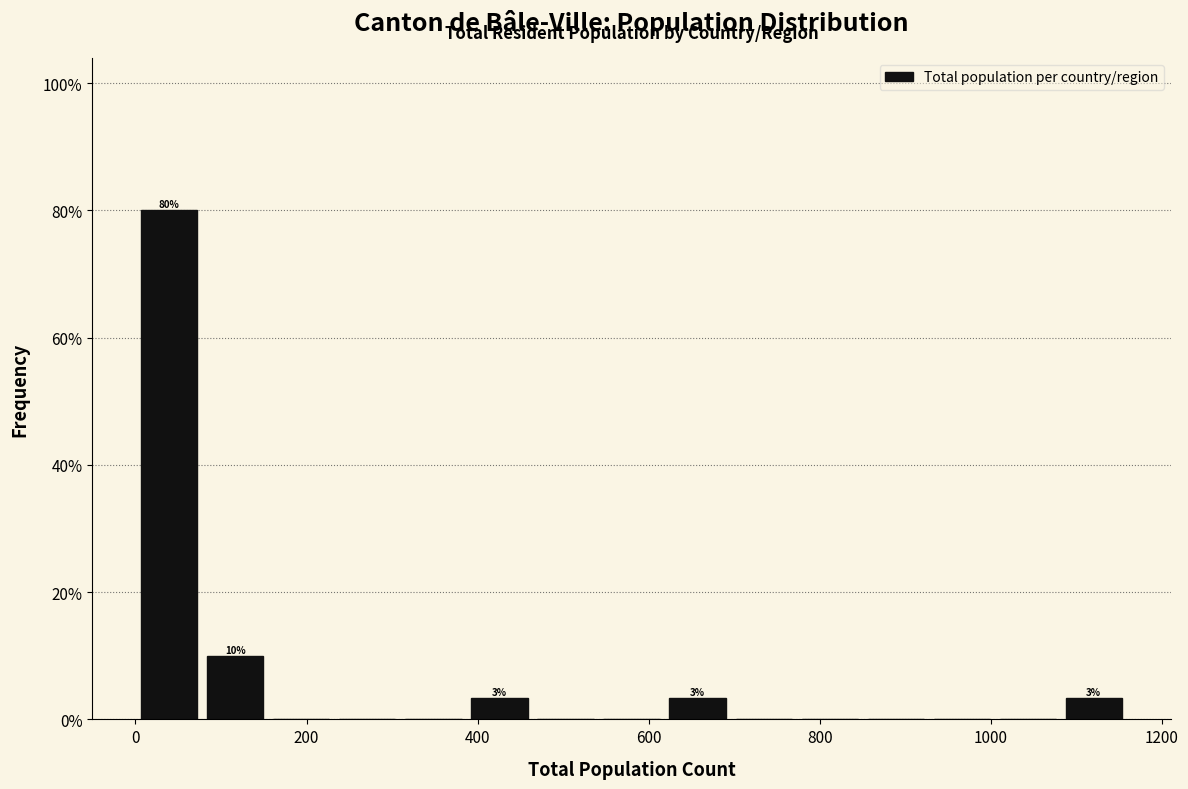

Read against the x-axis, roughly where is the centre of the tallest bar?

40